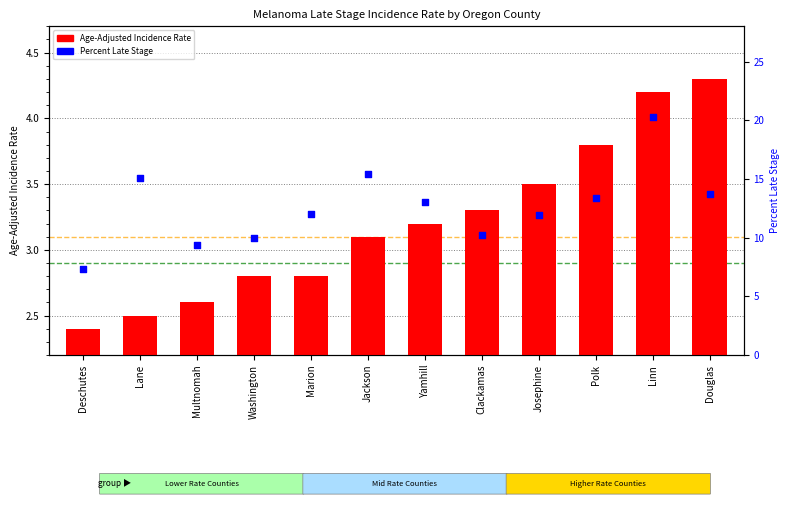

What is the total value across all series at Lane?

17.6